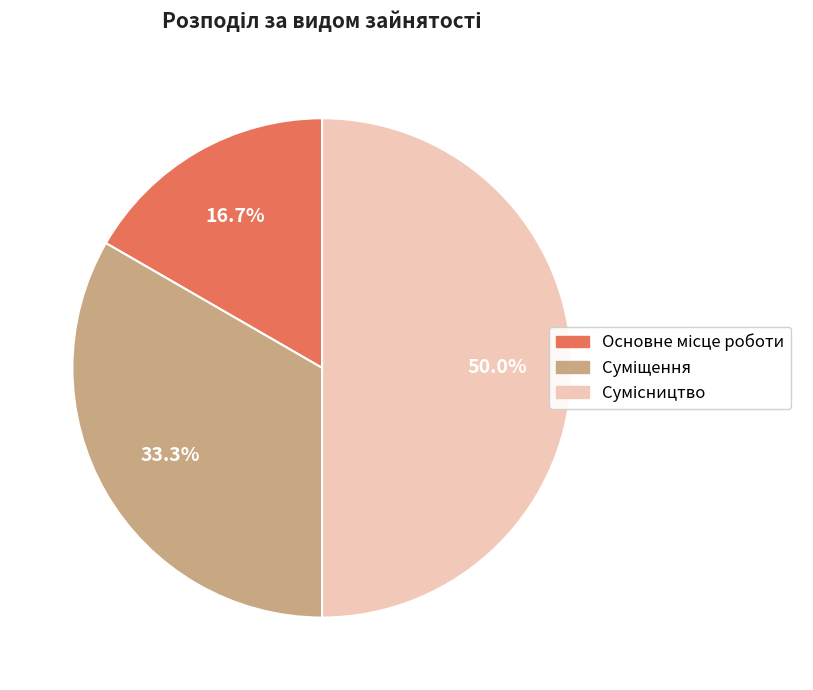

What portion of the pie excludes Сумісництво?

50.0%